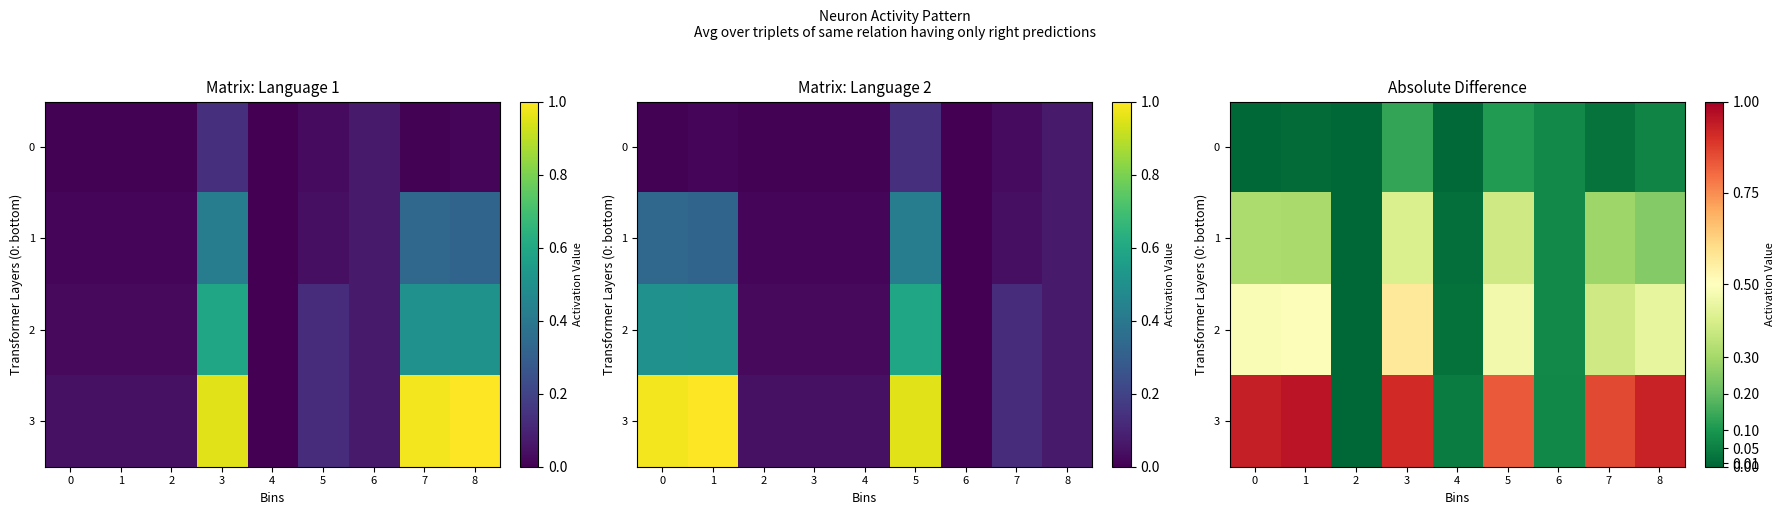

The value of 1 at 8 is 0.2. True or false?

True